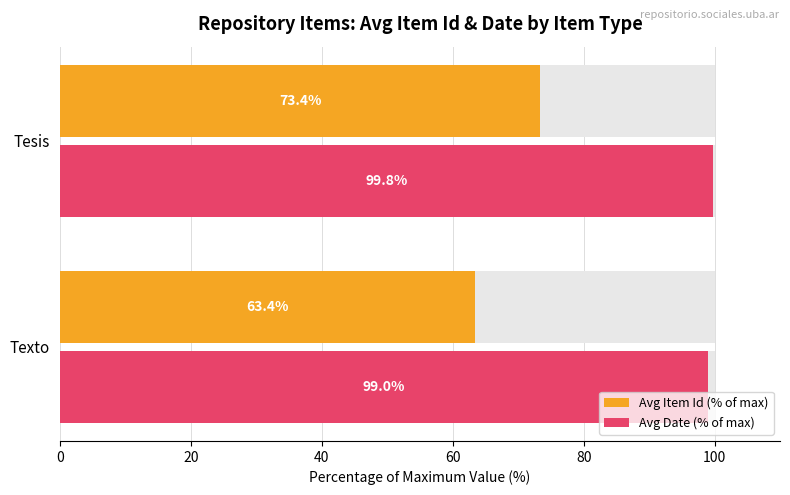

What is the value of the Avg Item Id (% of max) bar at the 1st from the left?

63.4